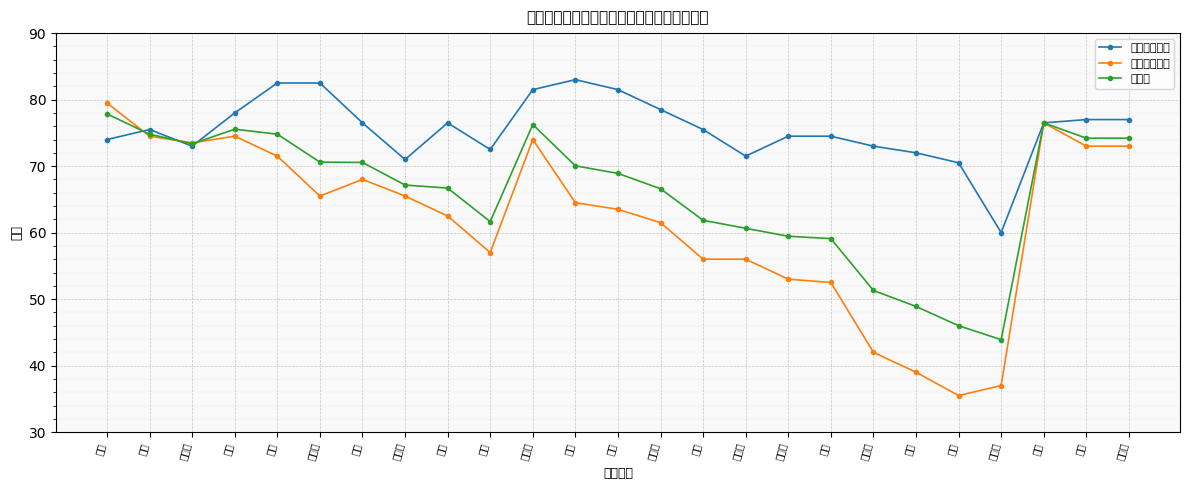

List the labels in order of 综合知识成绩 value, smallest first.

罗哲鹏, 李炫, 陈芳芳, 刘新宇, 章星, 吴悦, 蔡文雅, 陈引华, 江疆, 冷沙沙, 胡敏, 杨柳, 刘倩, 吴芳, 毛娟, 王冉, 吴波, 陈雪芳, 黄镇, 谭蒙蒙, 廖依婷, 赵娜, 唐诗, 卢家顺, 余月